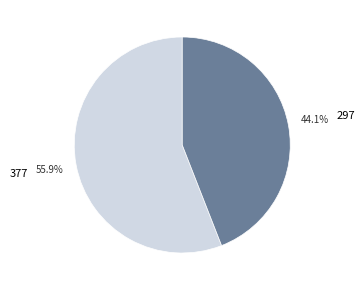

Approximately how many times larger is the value at 297 compared to 377?

0.8